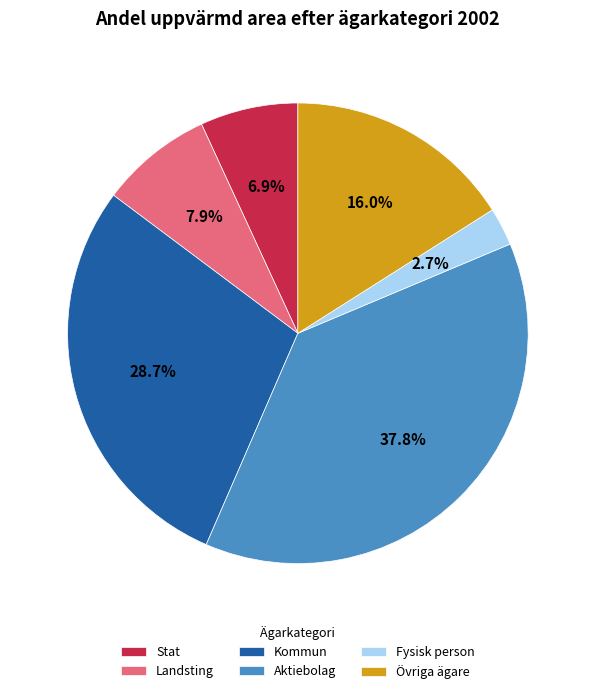

To the nearest percent, what percentage of the pie is Stat?

7%